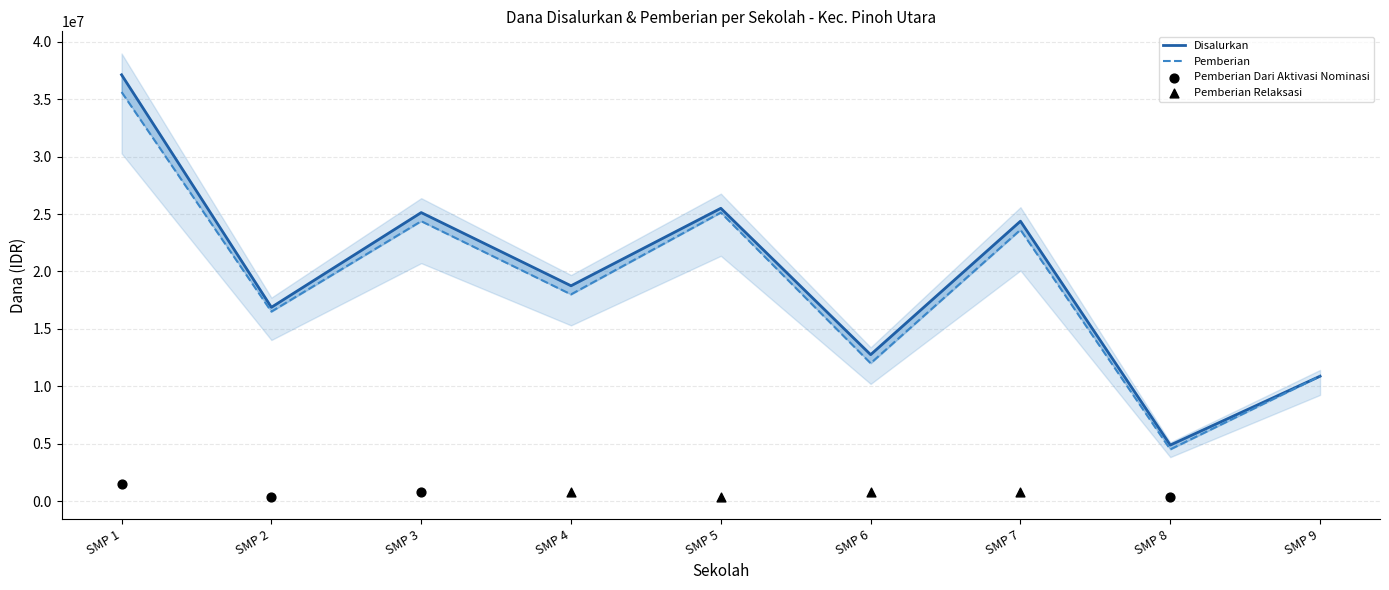

At how many categories does at least one series exceed 24551804?

3